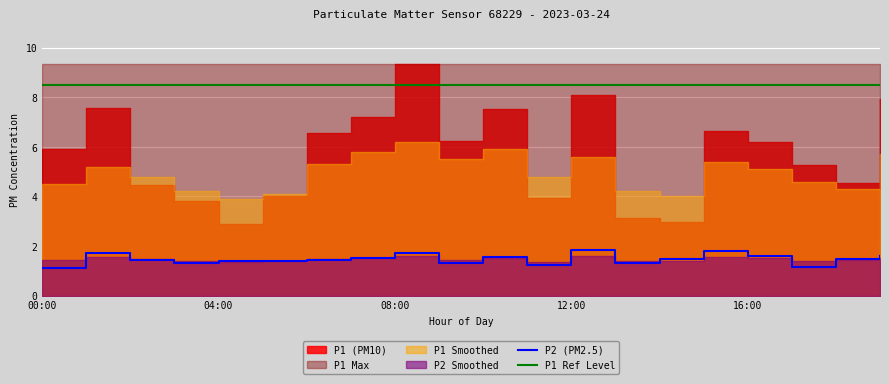

Reading left to right, extract all data points from this chart.

P2 (PM2.5): 1.1	1.7	1.4	1.3	1.4	1.4	1.4	1.5	1.7	1.3	1.6	1.2	1.9	1.3	1.5	1.8	1.6	1.2	1.5	1.6
P1 Ref Level: 8.5	8.5	8.5	8.5	8.5	8.5	8.5	8.5	8.5	8.5	8.5	8.5	8.5	8.5	8.5	8.5	8.5	8.5	8.5	8.5